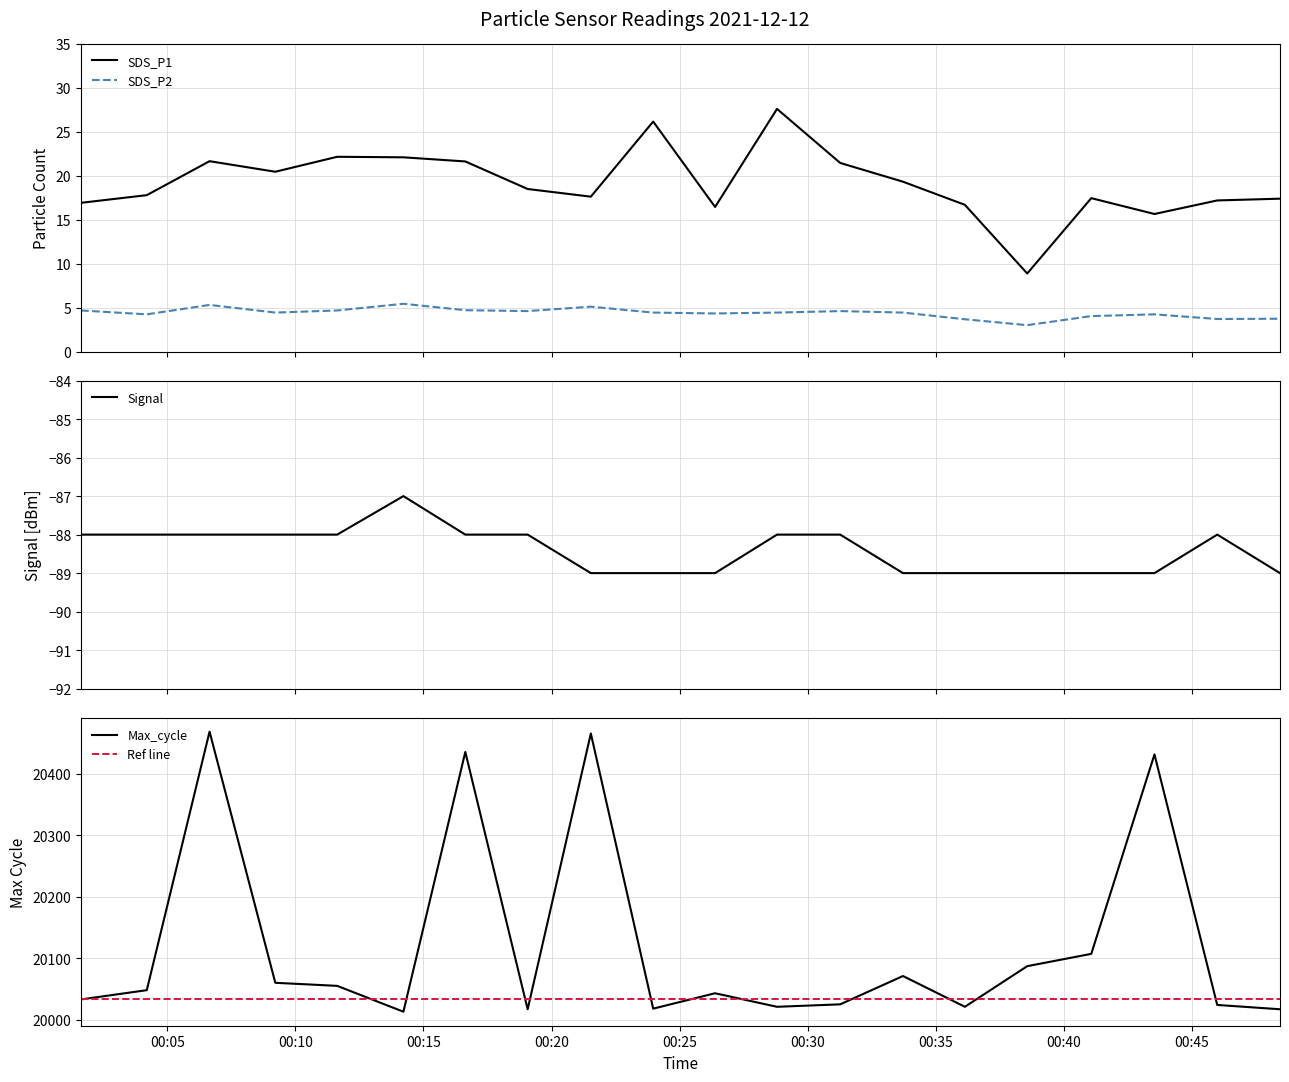

What is the lowest value of the Signal series?

-89